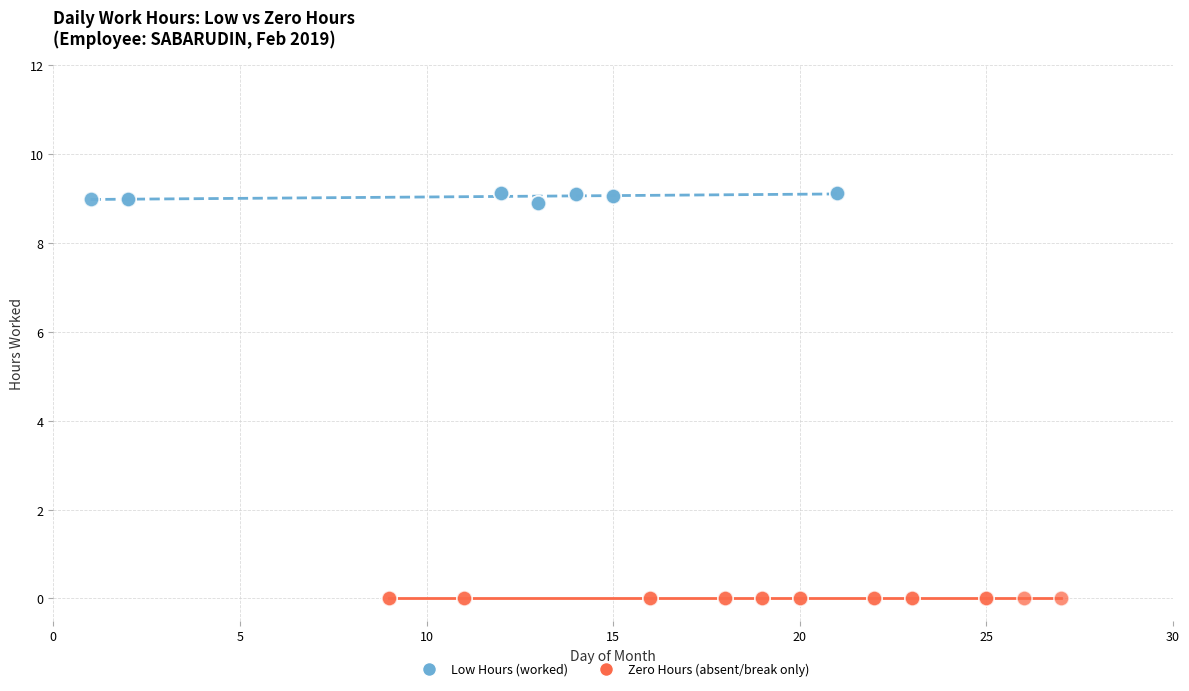

Which series reaches the maximum Y coordinate?

Low Hours (worked)